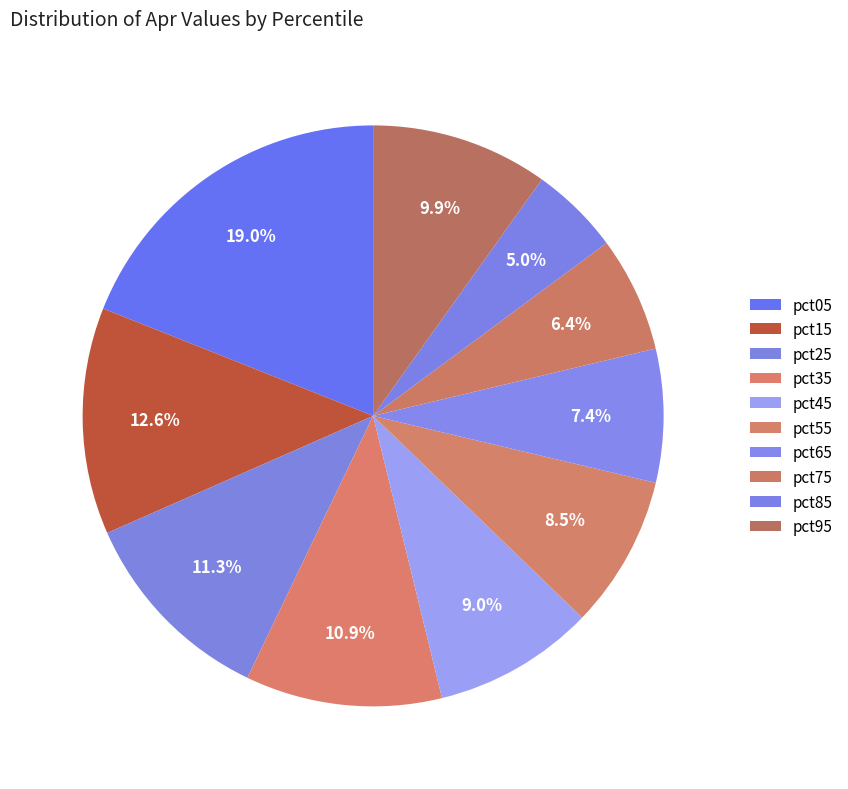

True or false: pct75 accounts for 6% of the total.

True